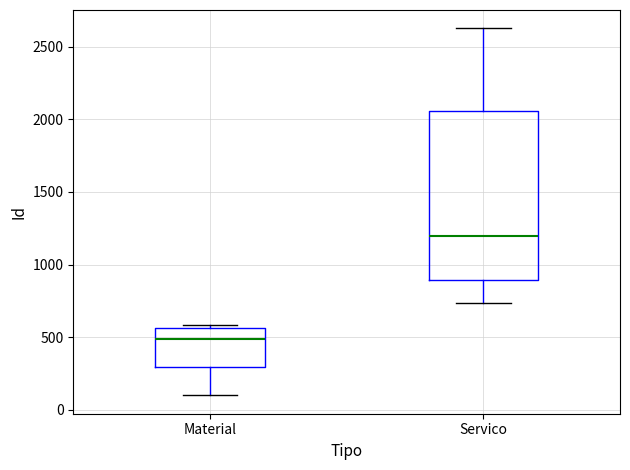

Which box has the highest median line?

Servico